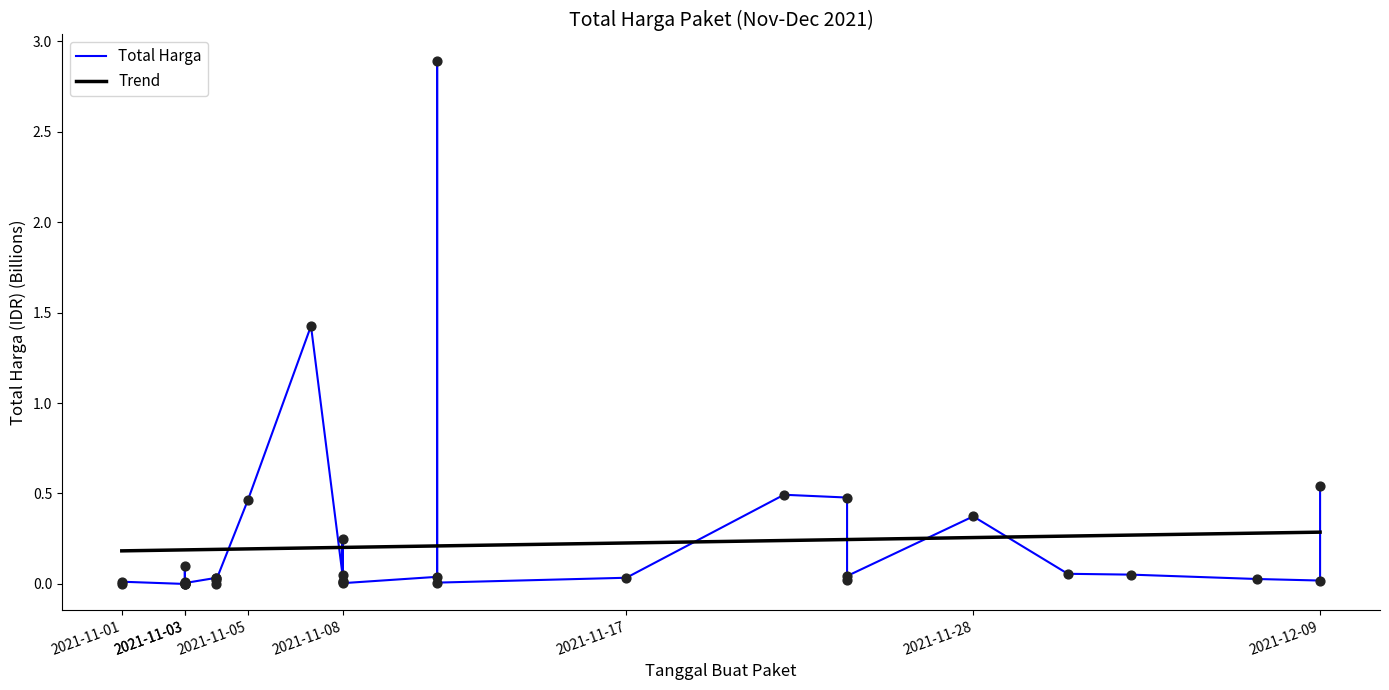

At how many categories does at least one series exceed 1?

2